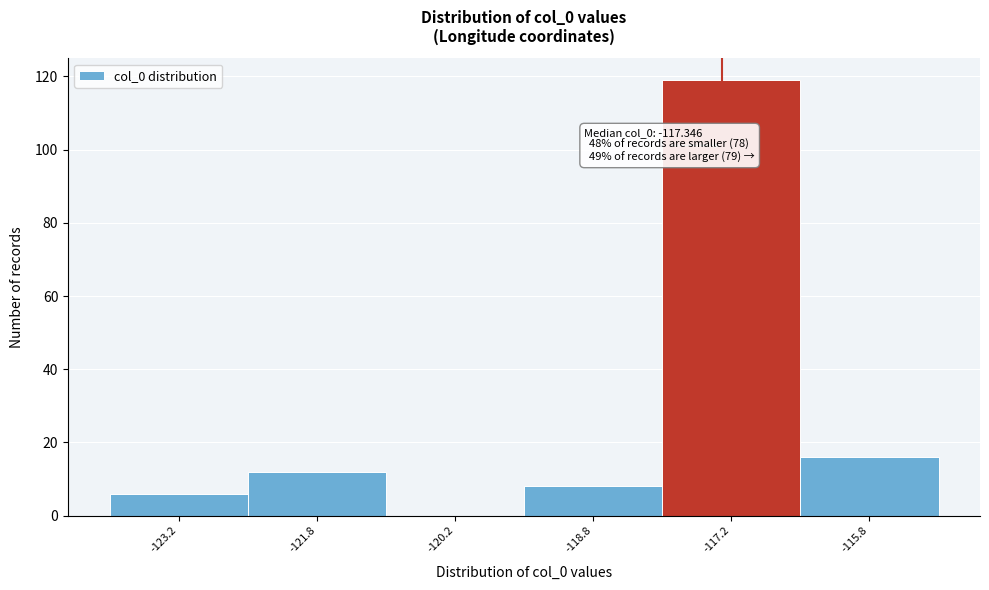

Which range on the x-axis has the tallest bar?

-118.0 to -116.5